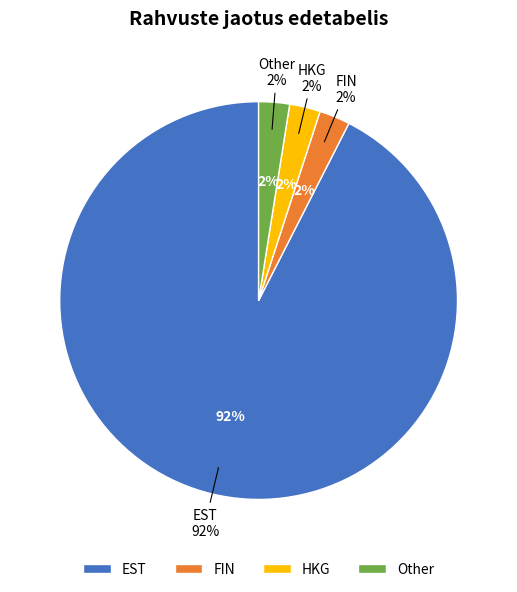

Does any single category account for the majority?

Yes